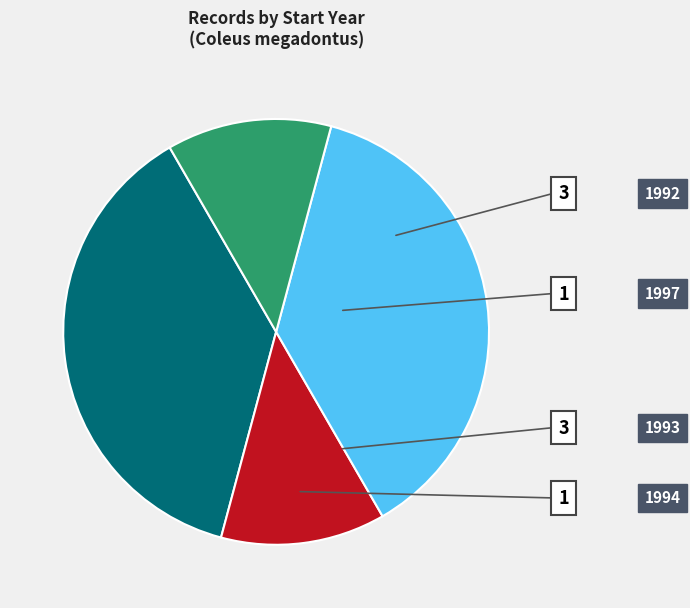

Is there a majority slice in this chart?

No